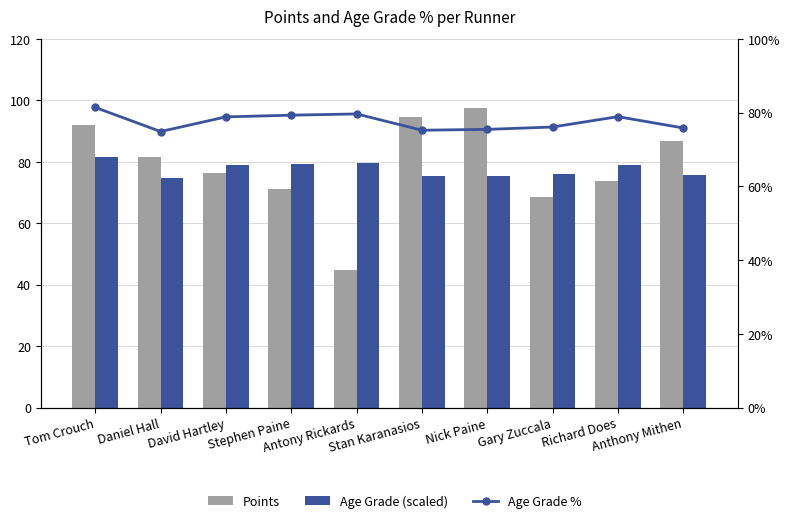

At which category does the chart reach its minimum across all series?

Daniel Hall